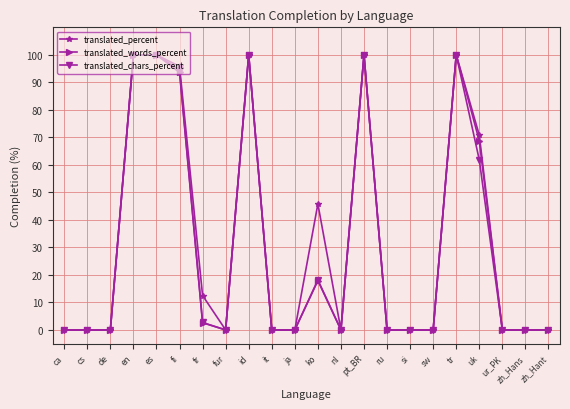

True or false: translated_chars_percent has a value of -50.5 at sw.

False